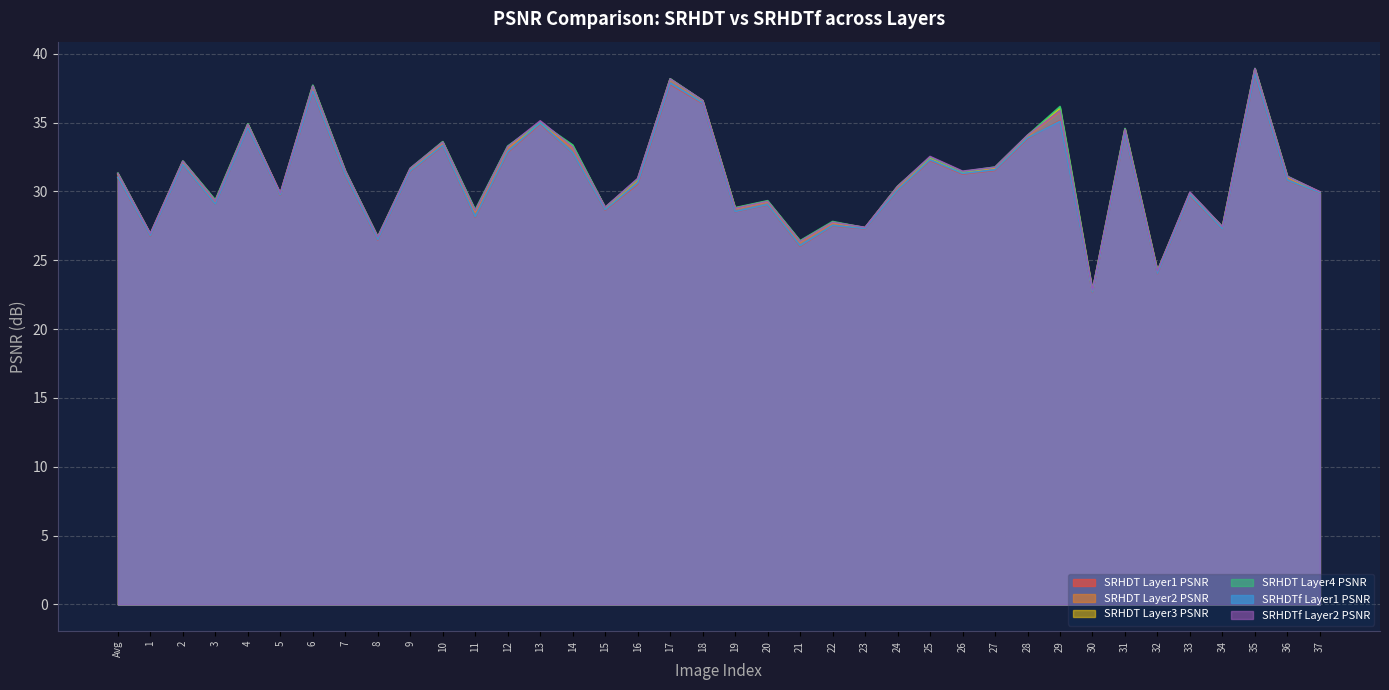

Where is SRHDT Layer2 PSNR nearest to the value 30?

37